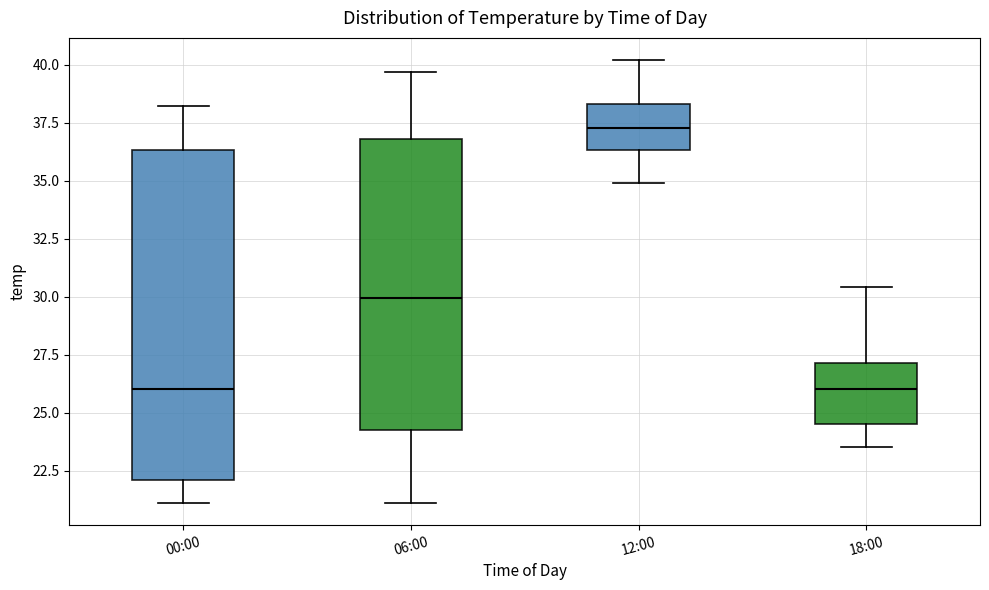

Which box has the highest median line?

12:00